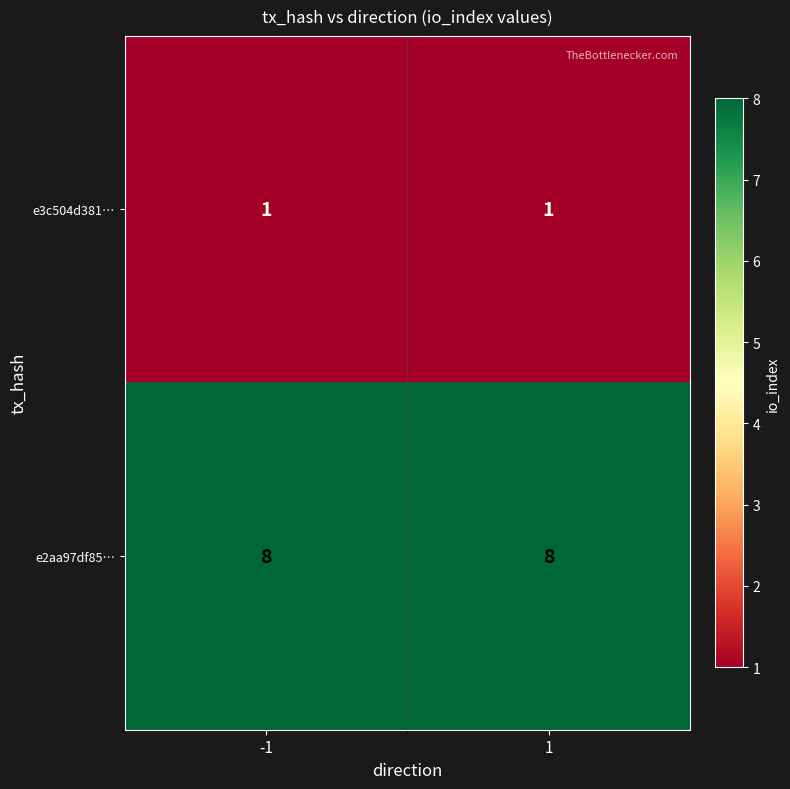

What is the average value of the e2aa97df85… series?

8